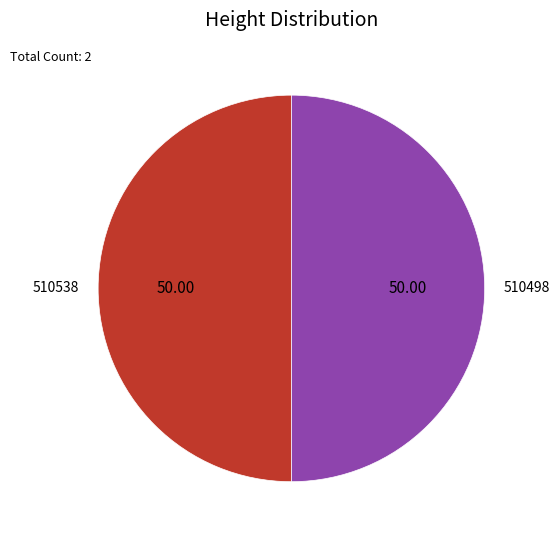

Is the sum of 510538 and 510498 greater than half?

Yes